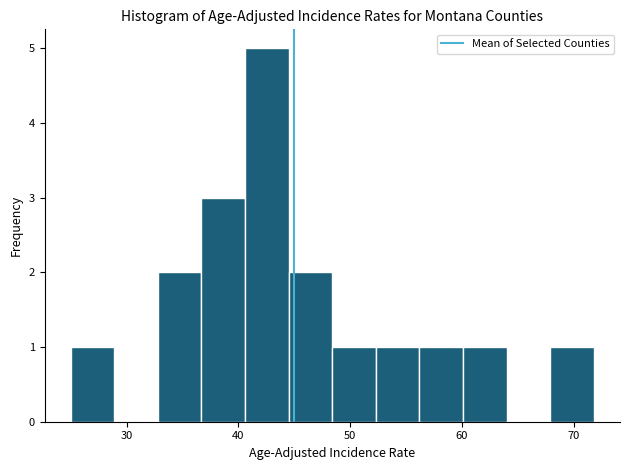

Around what value on the x-axis is the tallest bar? Give the approximate position of its centre, as read against the axis.

43